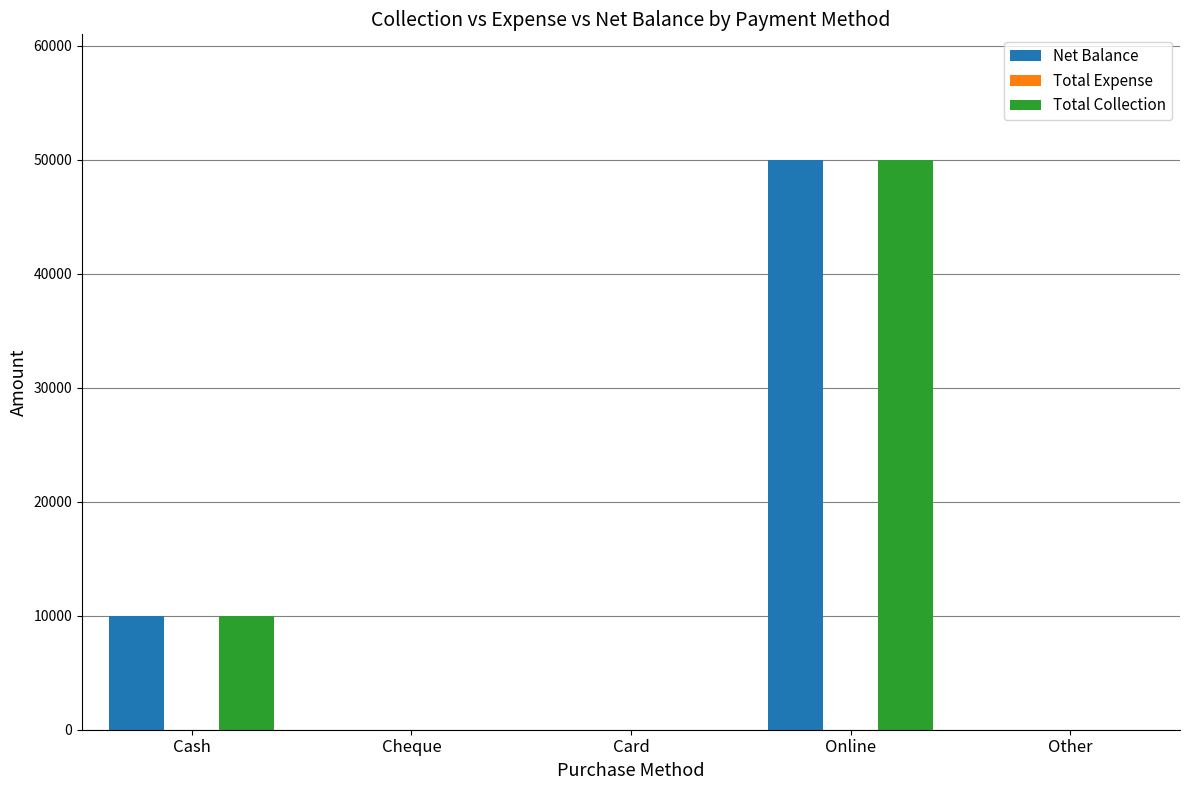

What is the total value across all series at Cash?

20000